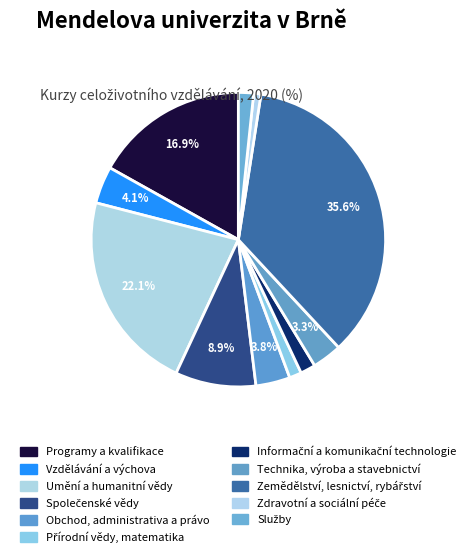

Rank the categories by value from lowest to highest.

Zdravotní a sociální péče, Přírodní vědy, matematika, Informační a komunikační technologie, Služby, Technika, výroba a stavebnictví, Obchod, administrativa a právo, Vzdělávání a výchova, Společenské vědy, Programy a kvalifikace, Umění a humanitní vědy, Zemědělství, lesnictví, rybářství